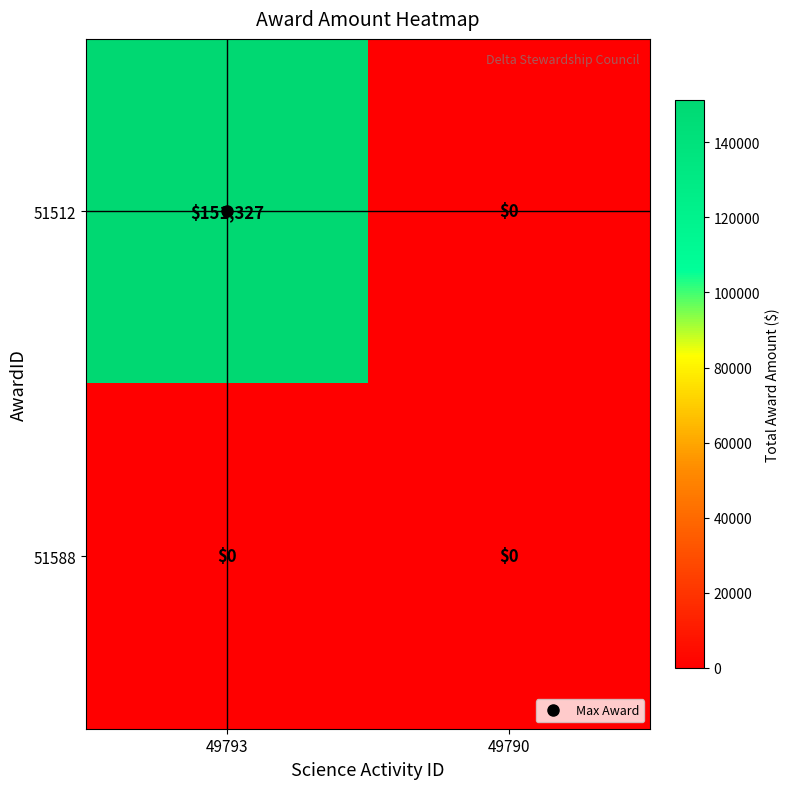

Count the number of data series in this chart.

2